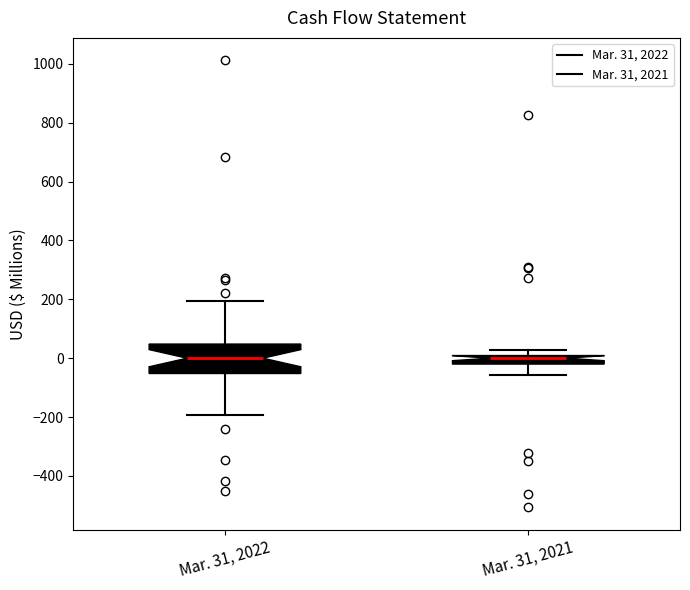

Where is the upper edge of the box for Mar. 31, 2022 on the y-axis? The values are not printed on the chart, so give them approximately, as read against the axis.

40